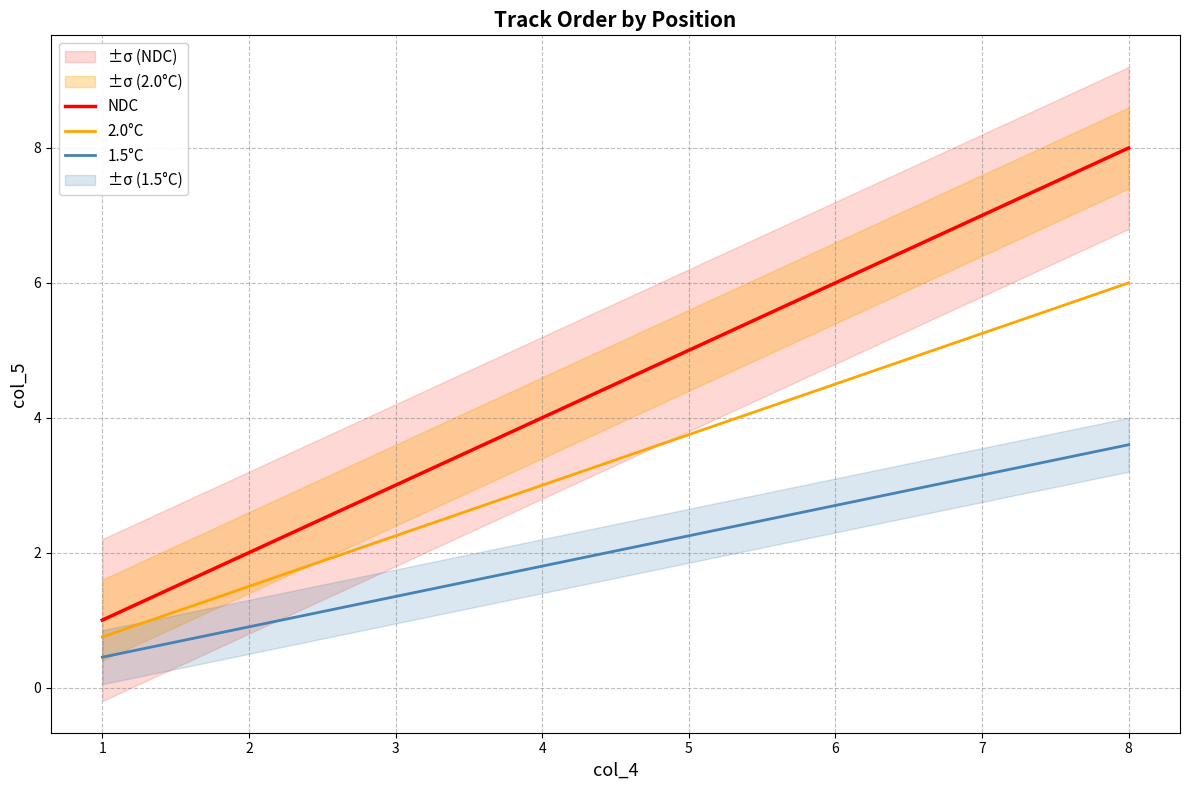

What is the sum of the NDC values at 7 and 4?

11.0